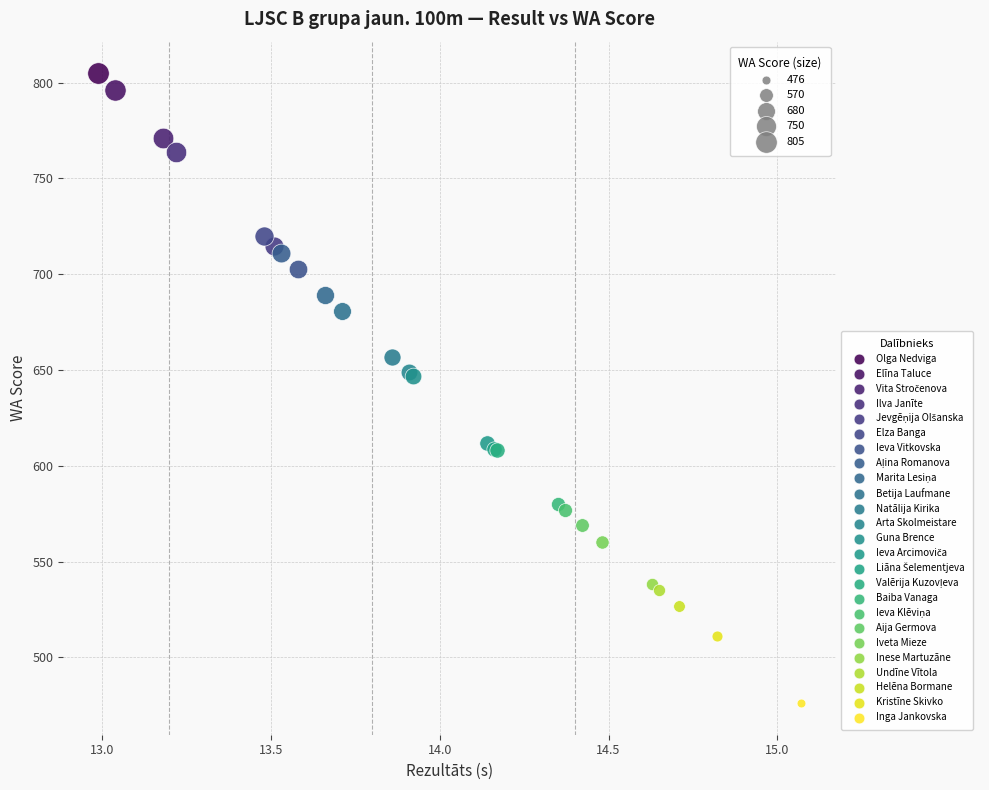

Which series reaches the maximum Y coordinate?

Olga Nedviga